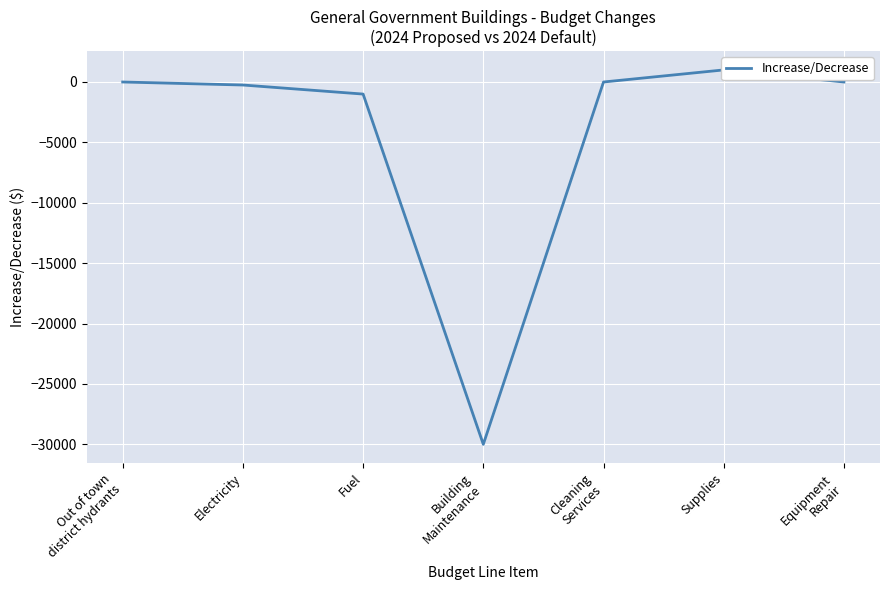

What is the sum of the values at Out of town
district hydrants and Electricity?

-250